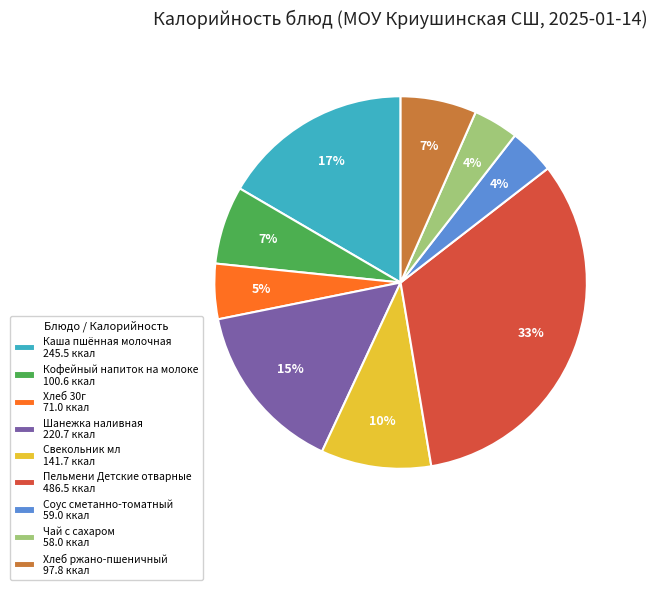

Approximately how many times larger is the value at Чай с сахаром 58.0 ккал compared to Хлеб ржано-пшеничный 97.8 ккал?

0.6